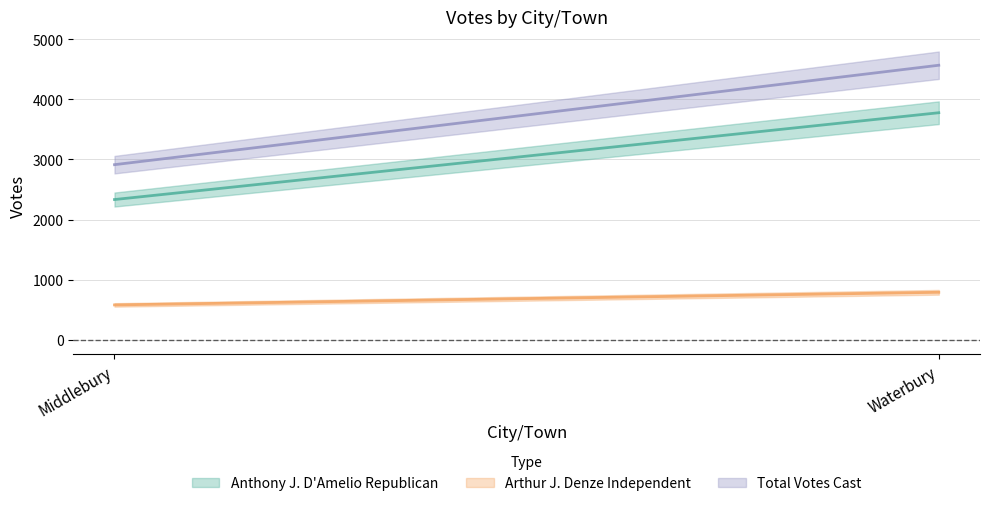

List the series in order of their peak value, highest first.

Total Votes Cast, Anthony J. D'Amelio Republican, Arthur J. Denze Independent